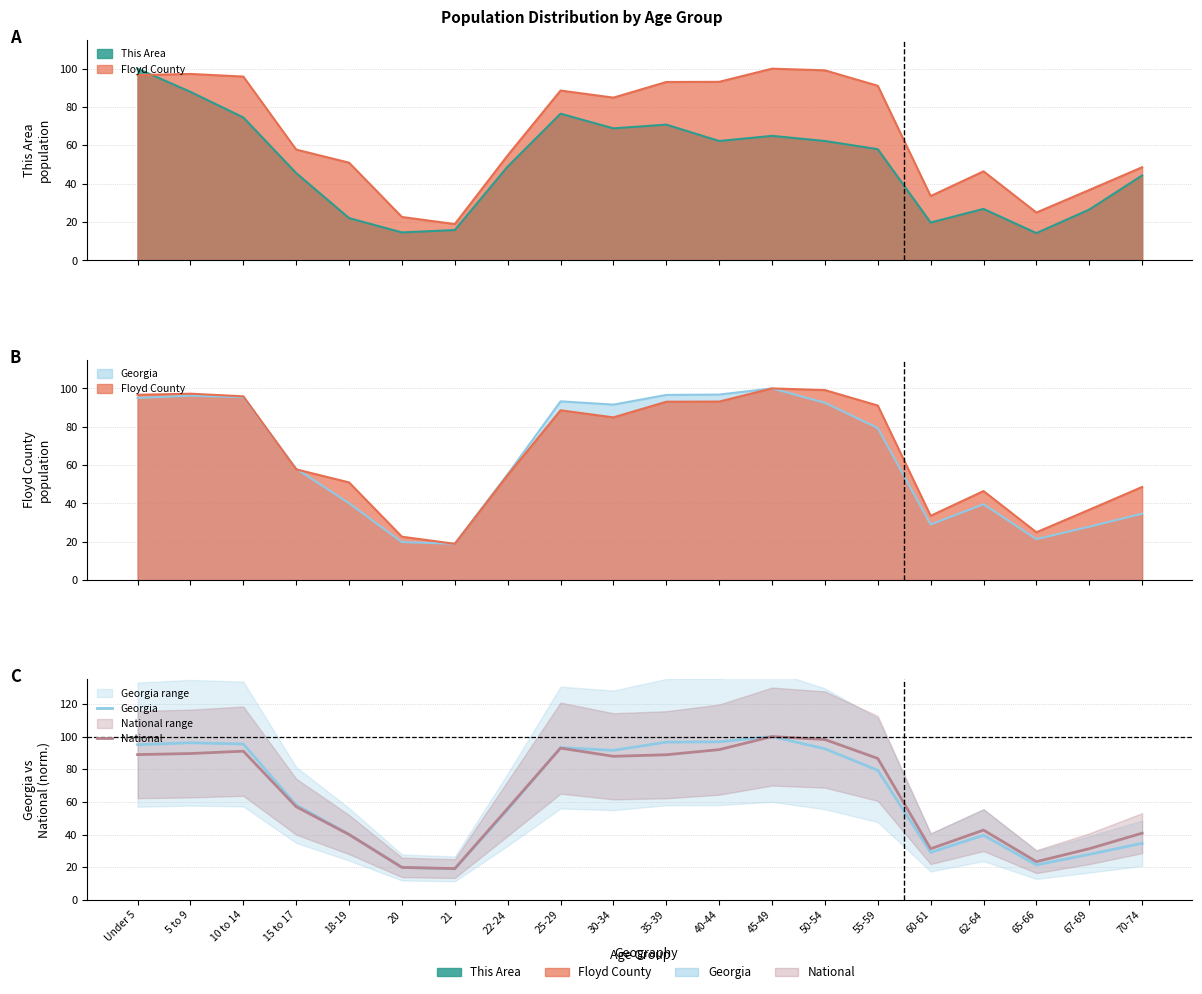

Is the value of Georgia at 60-61 greater than the value of National at 50-54?

No